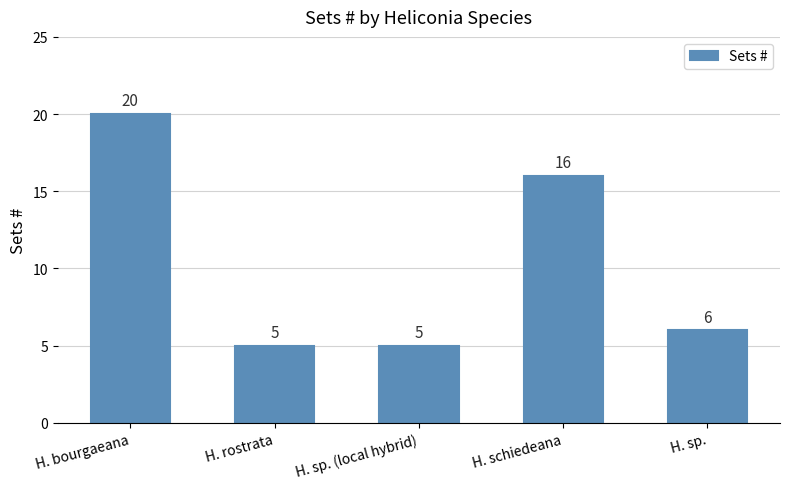

What is the maximum value shown in the chart?

20